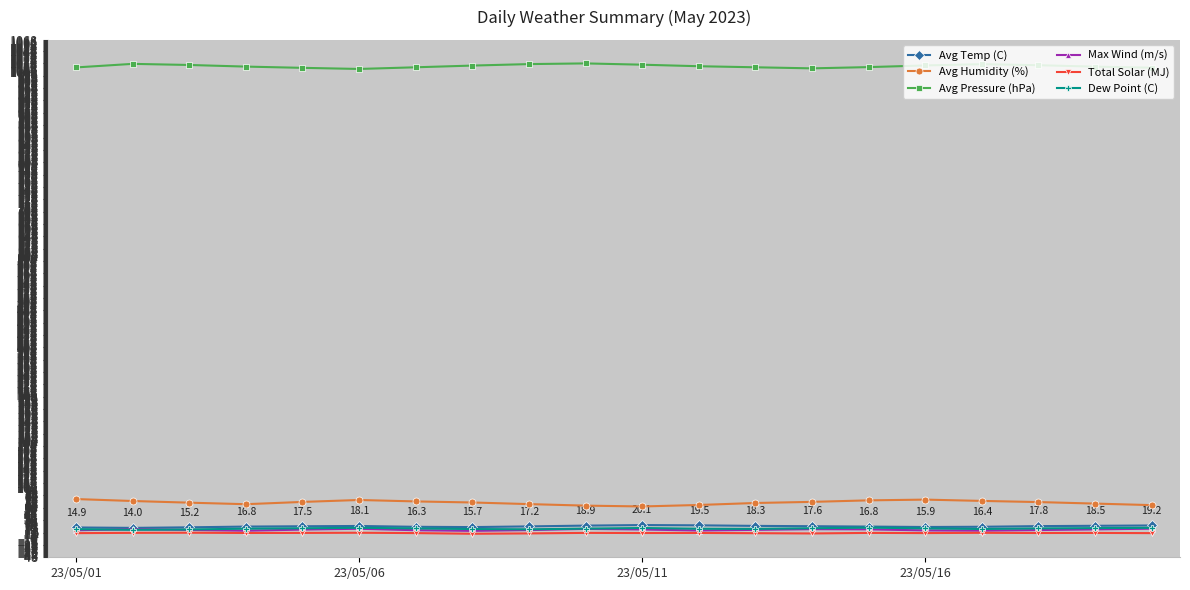

True or false: Dew Point (C) and Avg Humidity (%) cross at least once.

False